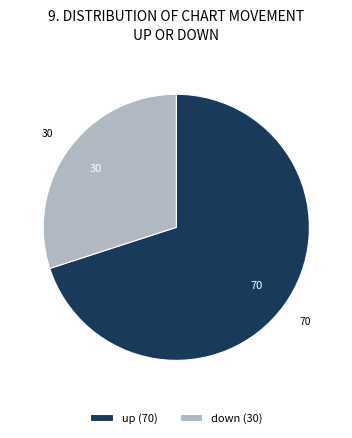

Is it true that down (30) is 30% of the pie?

True